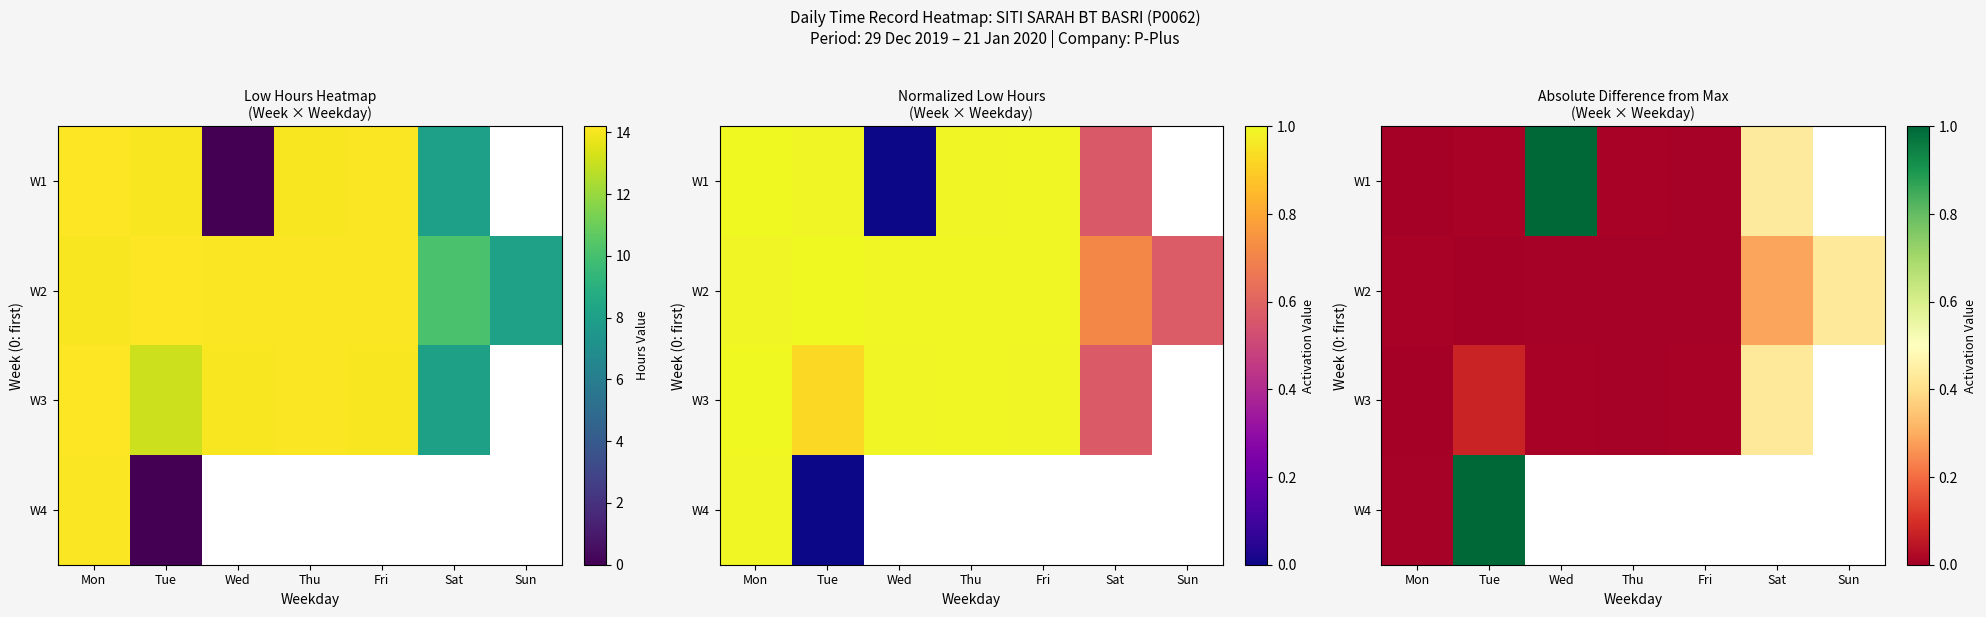

Rank the categories by W1 value from highest to lowest.

Wed, Sat, Thu, Tue, Mon, Sun, Fri